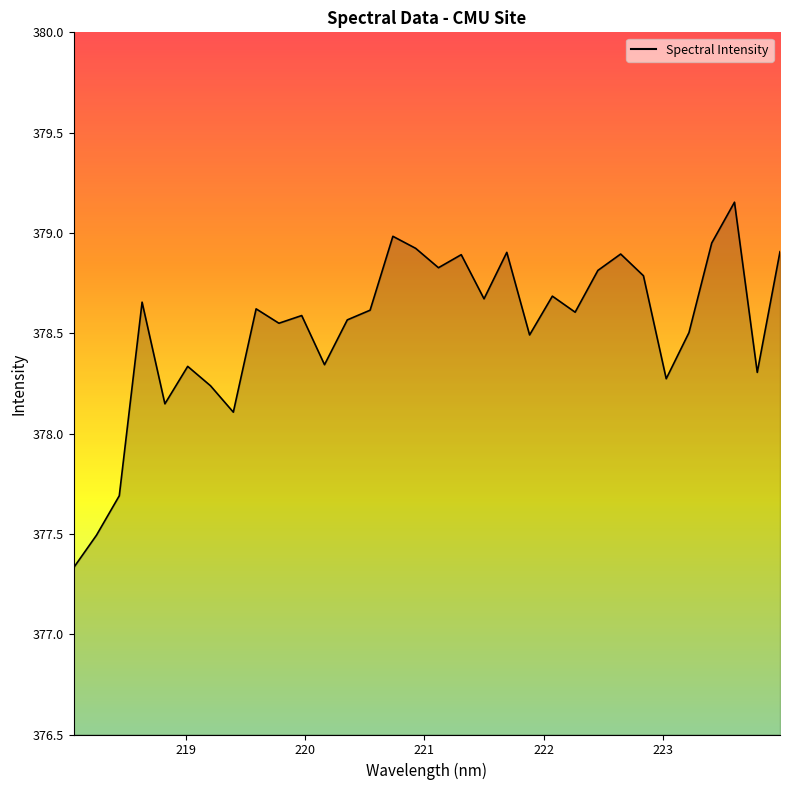

Does the chart have visible grid lines?

No